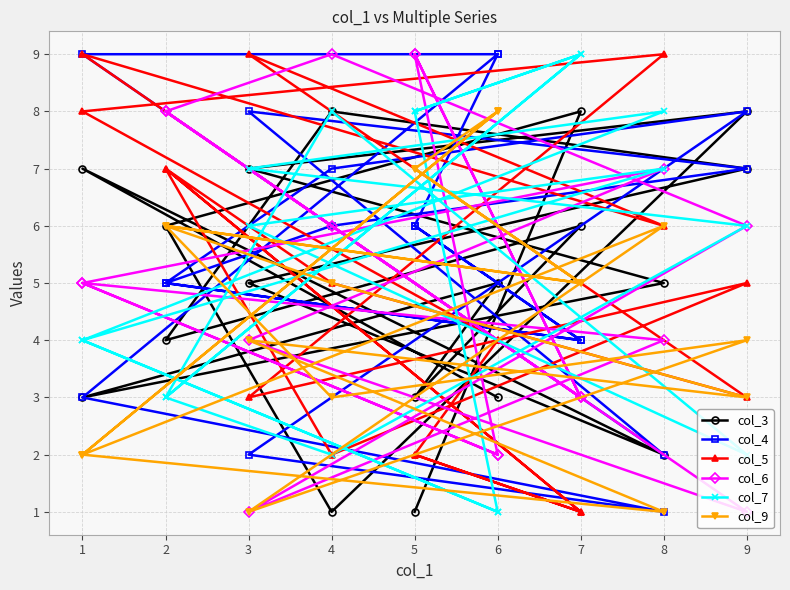

What is the difference between the maximum and minimum values in the col_7 series?

8